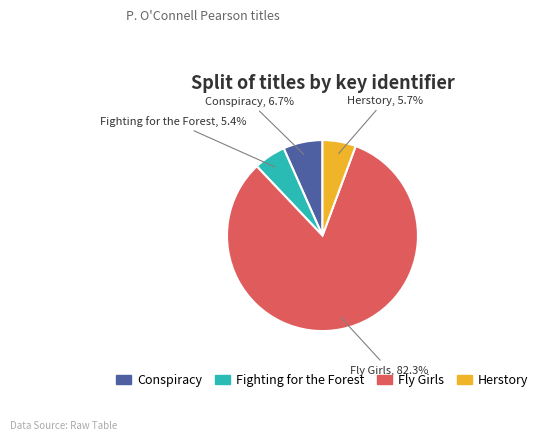

Which category accounts for the majority?

Fly Girls